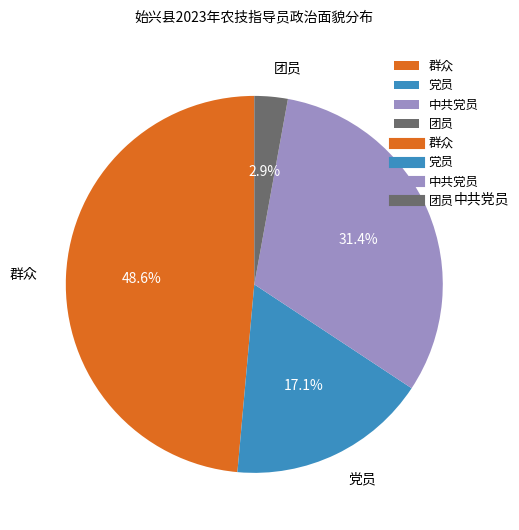

Is there a majority slice in this chart?

No